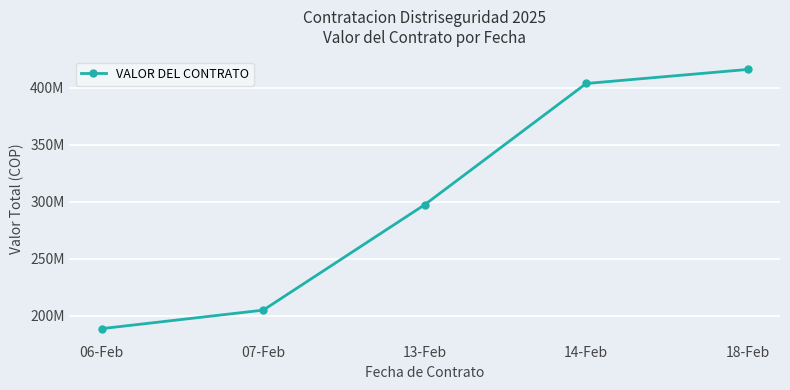

What is the ratio of the value at 07-Feb to the value at 18-Feb?

0.5